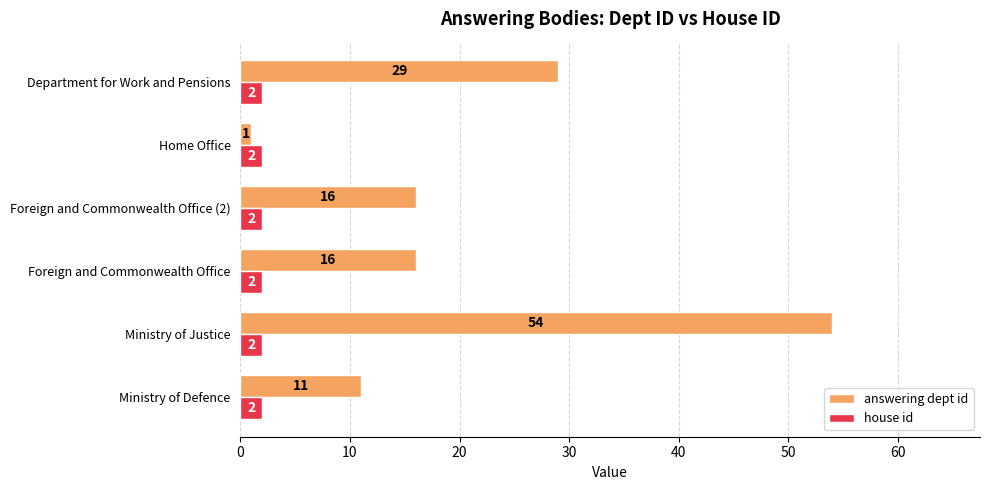

What are all the series names shown in the legend?

answering dept id, house id